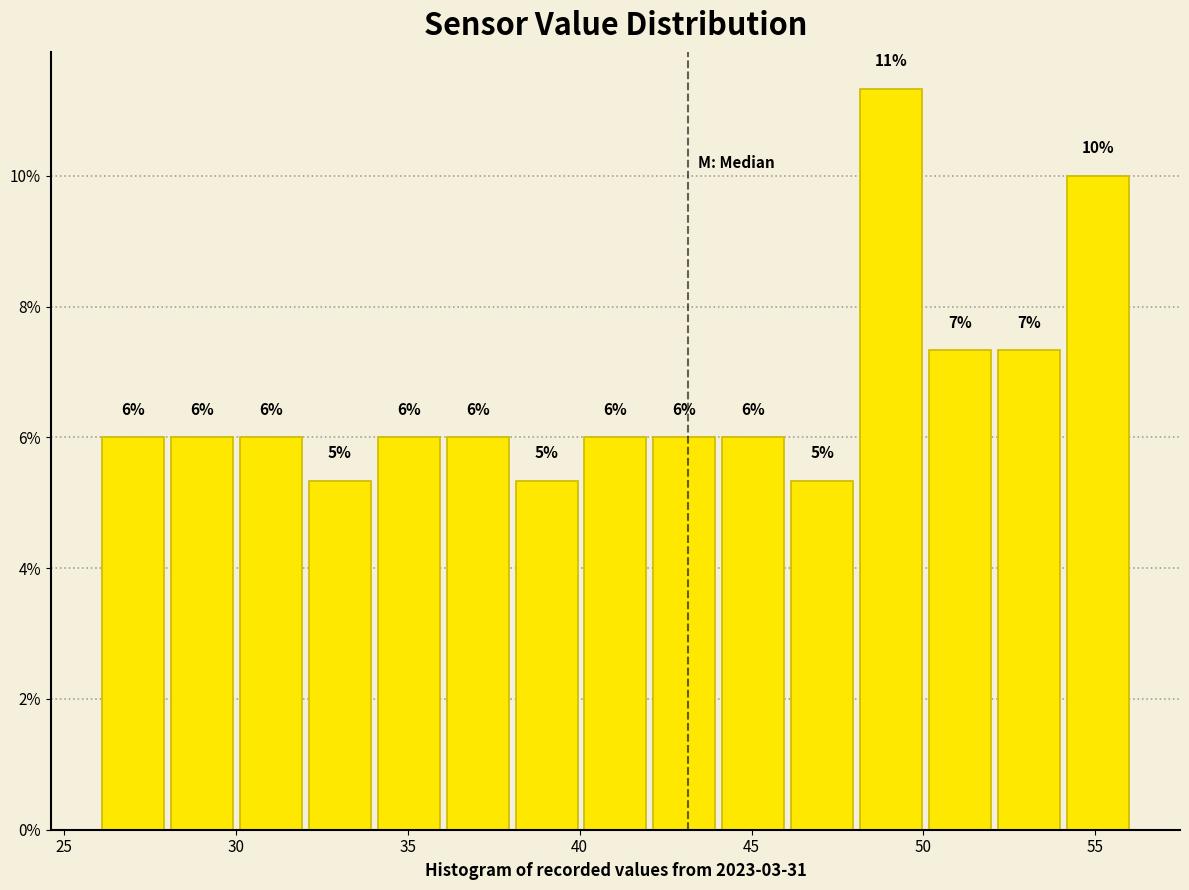

Which range on the x-axis has the tallest bar?

48 to 50